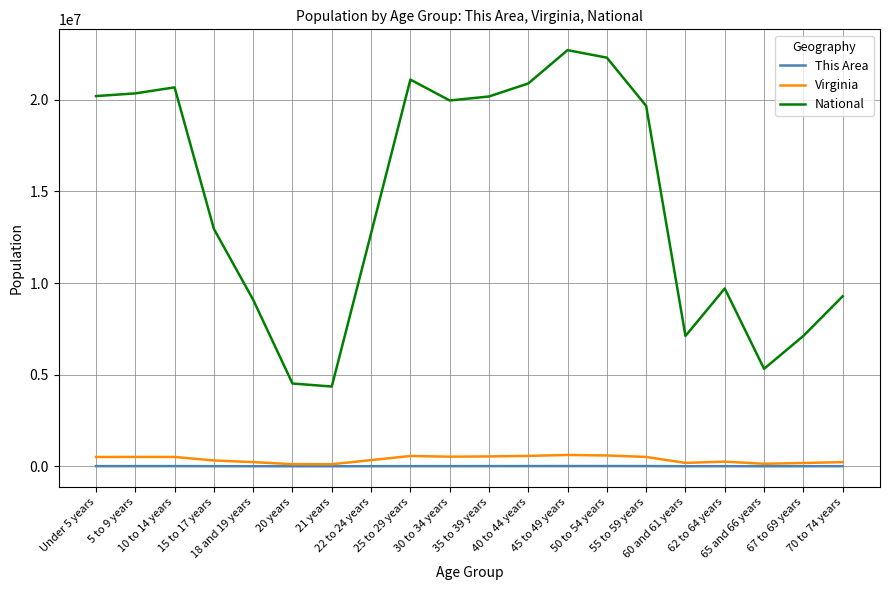

Which series has the largest total across all categories?

National